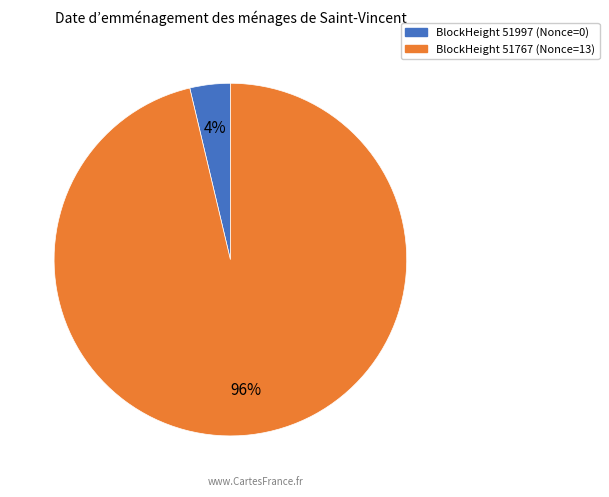

Rank the categories by value from lowest to highest.

BlockHeight 51997 (Nonce=0), BlockHeight 51767 (Nonce=13)